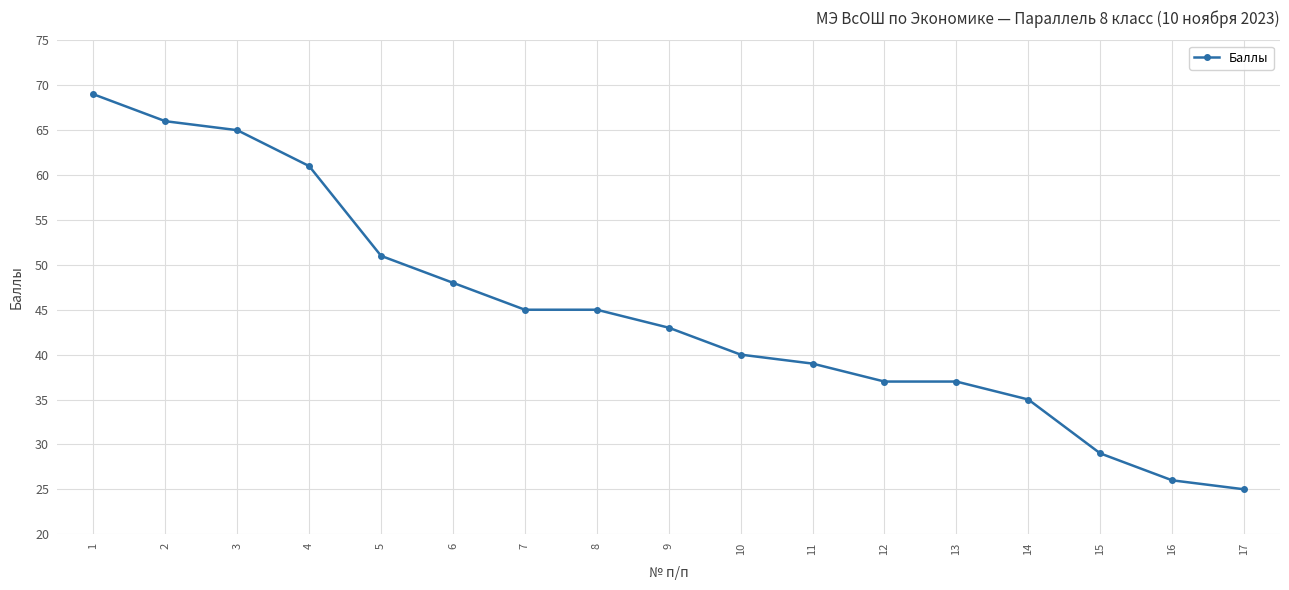

What is the change in value from 5 to 11?

-12